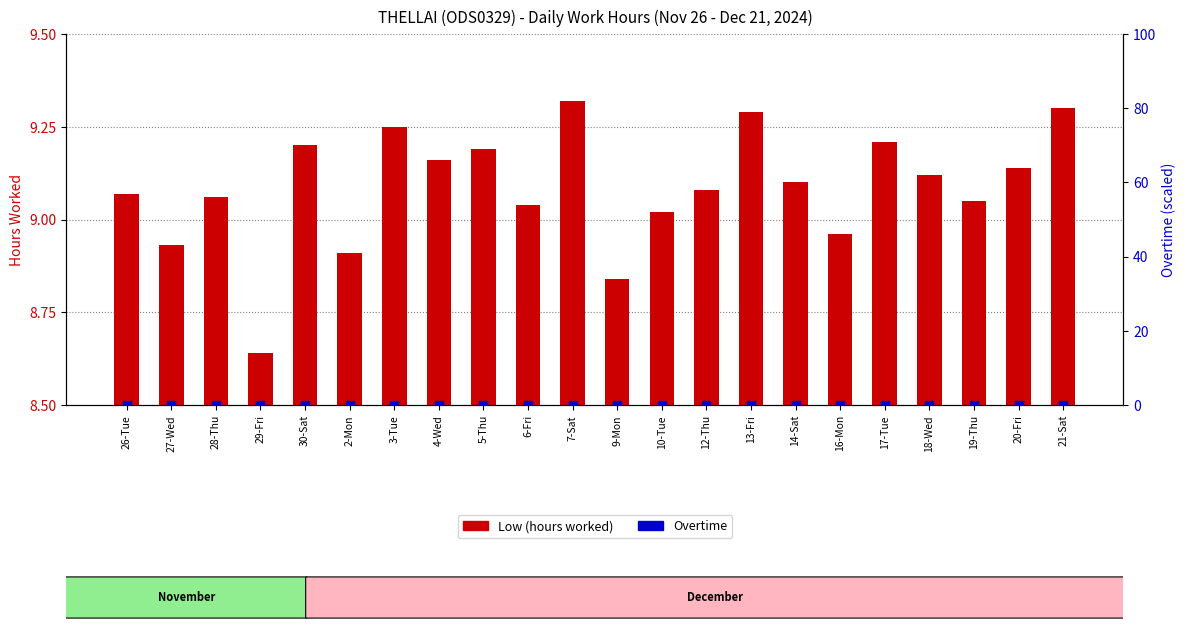

Is the value of Low (hours worked) at 6-Fri greater than the value of Overtime at 29-Fri?

Yes